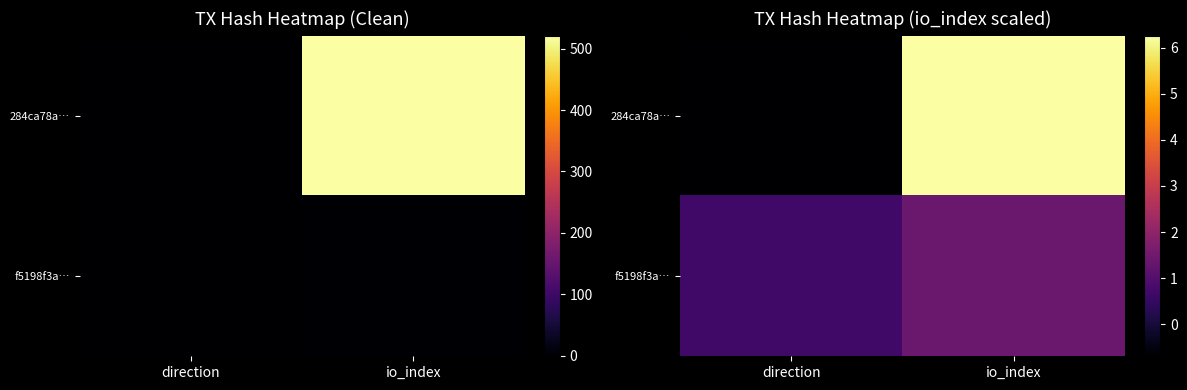

Is it true that f5198f3a… equals 0.9 at direction?

False